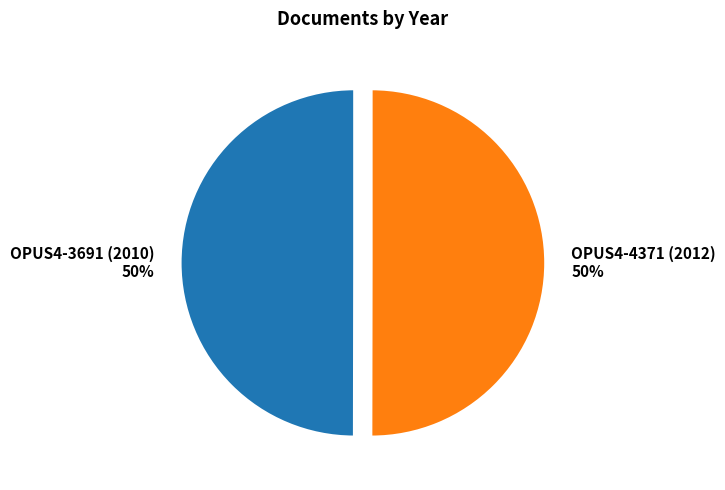

True or false: OPUS4-3691 (2010) accounts for 39% of the total.

False